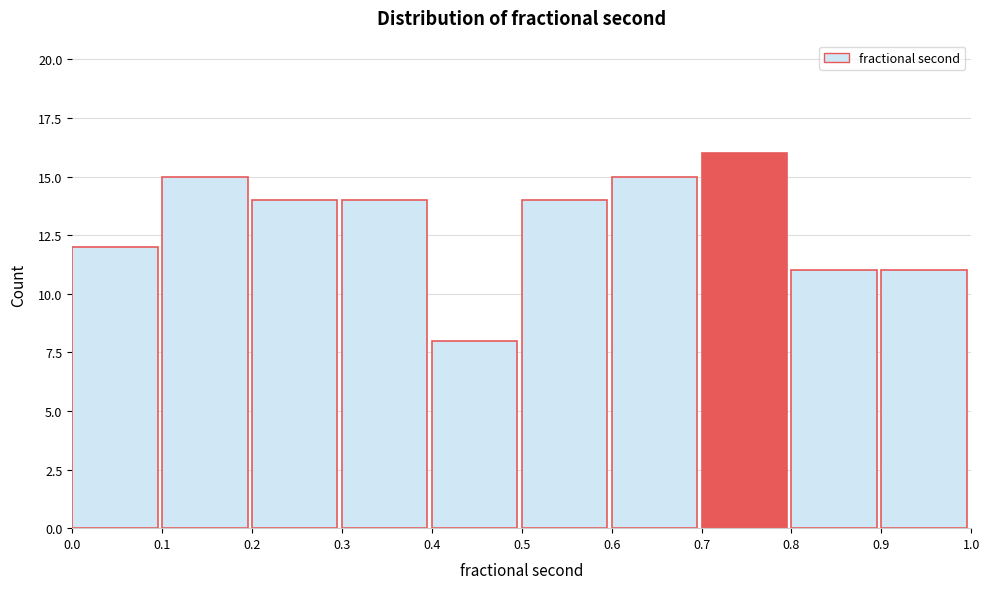

Which range on the x-axis has the tallest bar?

0.7 to 0.8